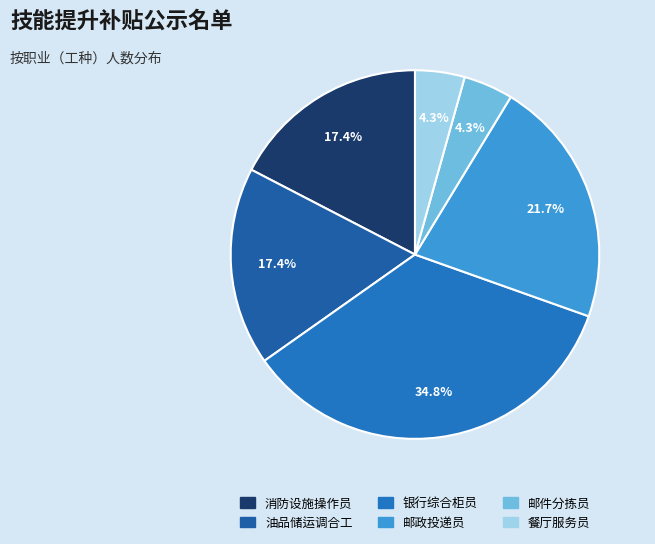

What is the change in value from 邮政投递员 to 餐厅服务员?

-4